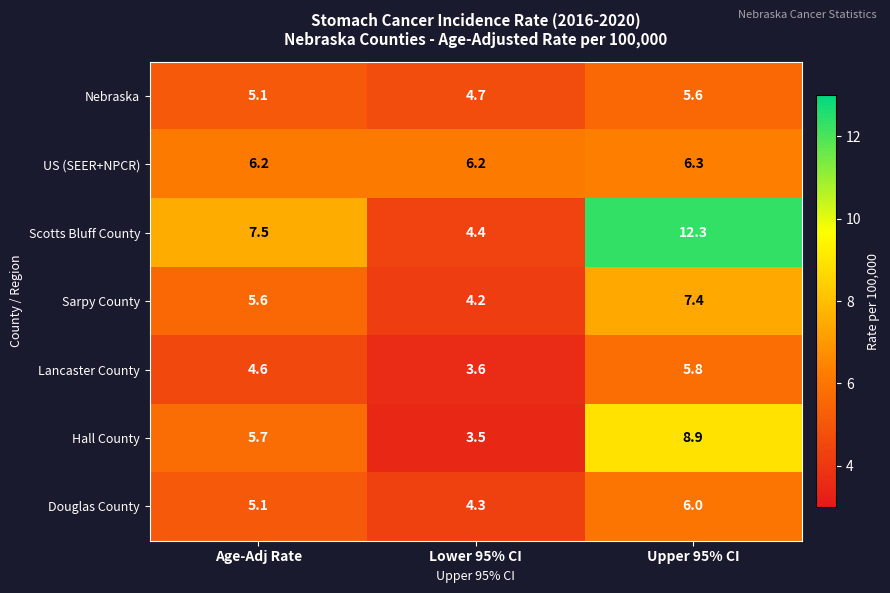

How many data points does each series have?

3